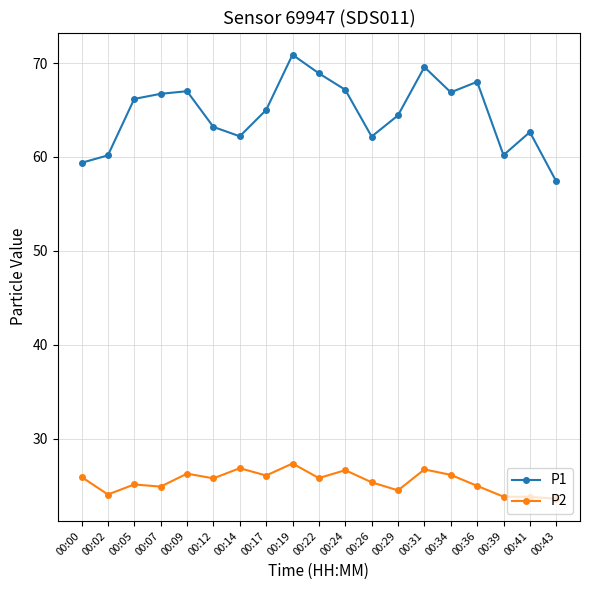

How many interior local valleys does the P1 series have?

4